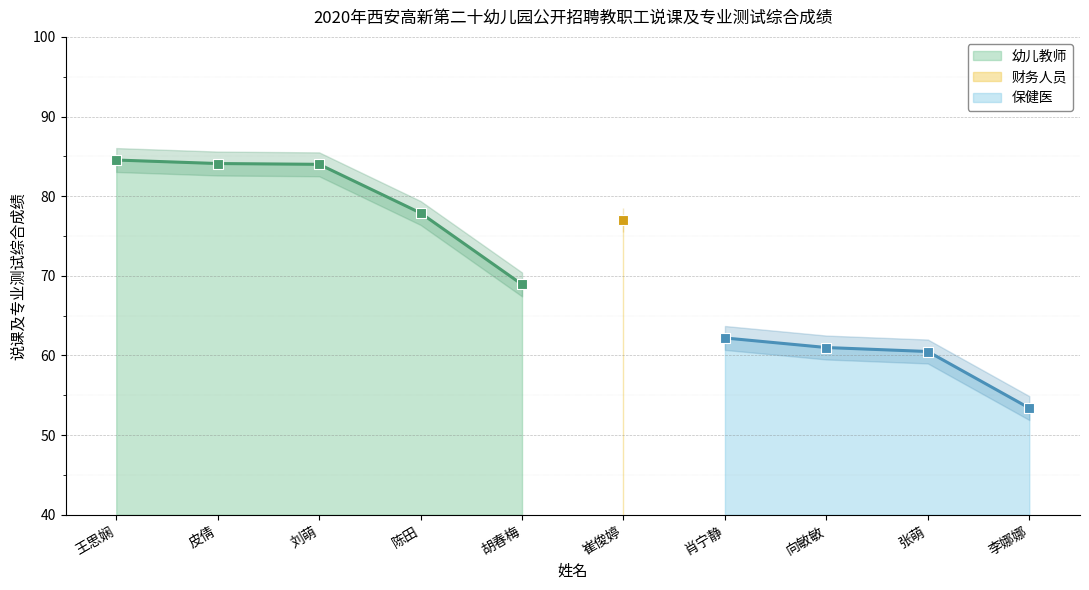

Which has a higher value, 王思娴 or 陈田?

王思娴